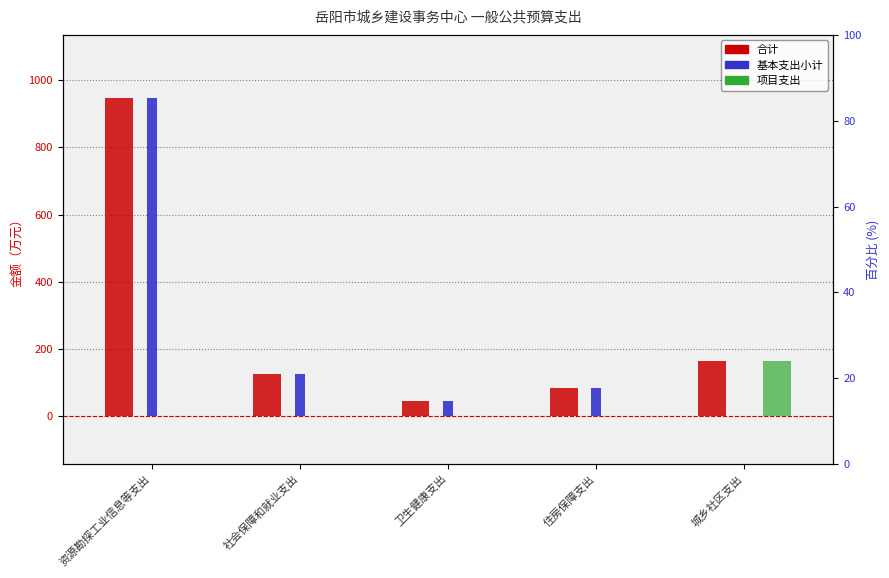

What is the difference between the highest and lowest values at 城乡社区支出?

164.0